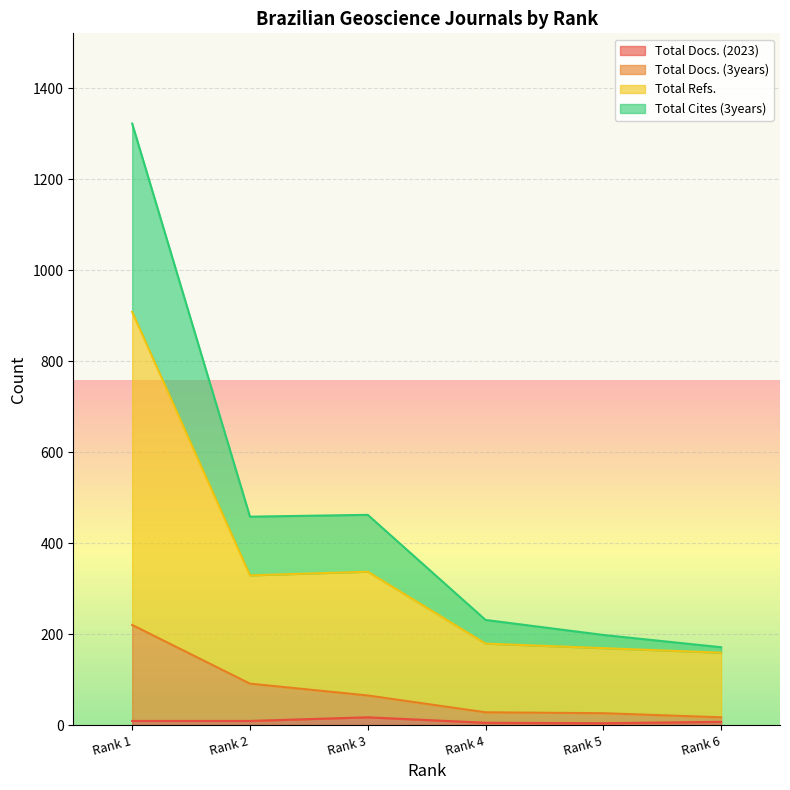

Reading left to right, transcribe all the data shown in this chart.

Total Docs. (2023): Rank 1=9	Rank 2=9	Rank 3=17	Rank 4=5	Rank 5=4	Rank 6=7
Total Docs. (3years): Rank 1=220	Rank 2=91	Rank 3=65	Rank 4=28	Rank 5=26	Rank 6=17
Total Refs.: Rank 1=908	Rank 2=329	Rank 3=337	Rank 4=179	Rank 5=169	Rank 6=159
Total Cites (3years): Rank 1=1322	Rank 2=458	Rank 3=462	Rank 4=231	Rank 5=198	Rank 6=171